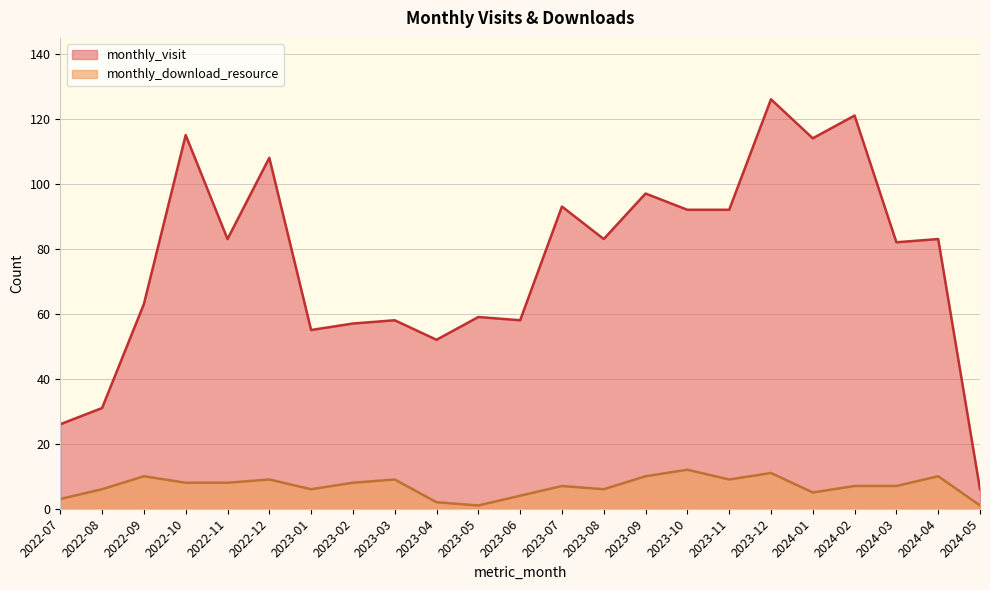

How many distinct data groups are displayed?

2